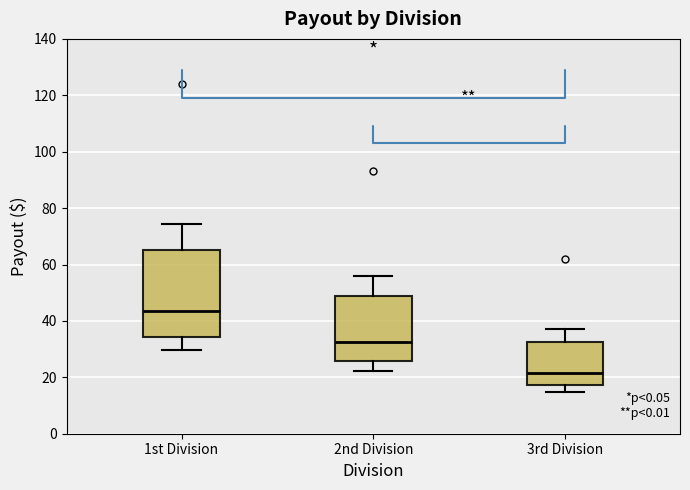

Reading left to right, transcribe this box plot: for each box, give where its median line is, the range the box spans, and where its two whiskers end, as read against the y-axis. The values are not printed on the chart, so give them approximately, as read against the axis.

1st Division: median 44, box 34 to 66, whiskers 30 to 74
2nd Division: median 32, box 26 to 48, whiskers 22 to 56
3rd Division: median 22, box 18 to 32, whiskers 14 to 38